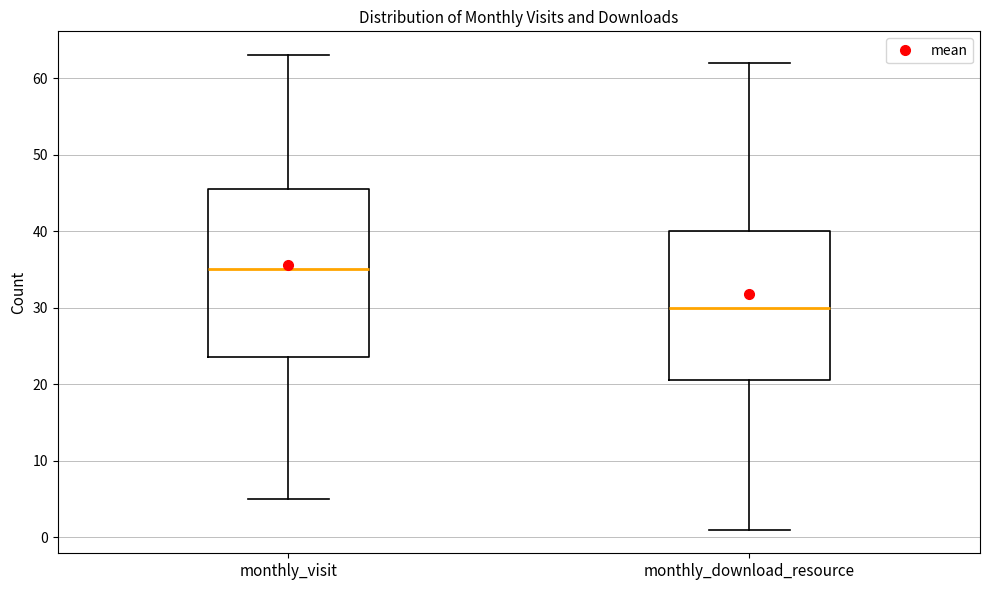

Reading left to right, transcribe this box plot: for each box, give where its median line is, the range the box spans, and where its two whiskers end, as read against the y-axis. The values are not printed on the chart, so give them approximately, as read against the axis.

monthly_visit: median 35, box 24 to 46, whiskers 5 to 63
monthly_download_resource: median 30, box 21 to 40, whiskers 1 to 62